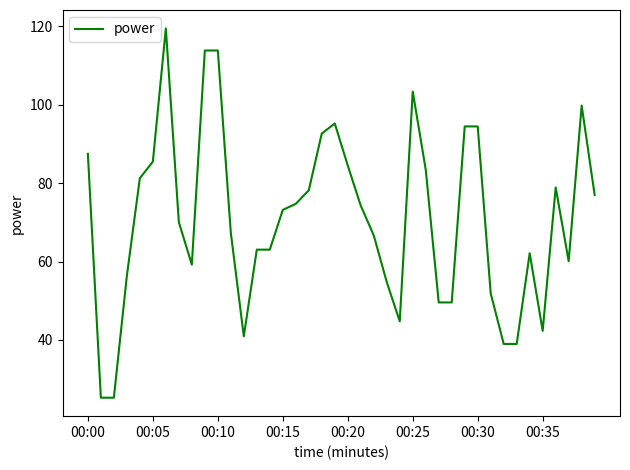

What is the greatest value displayed?

119.5